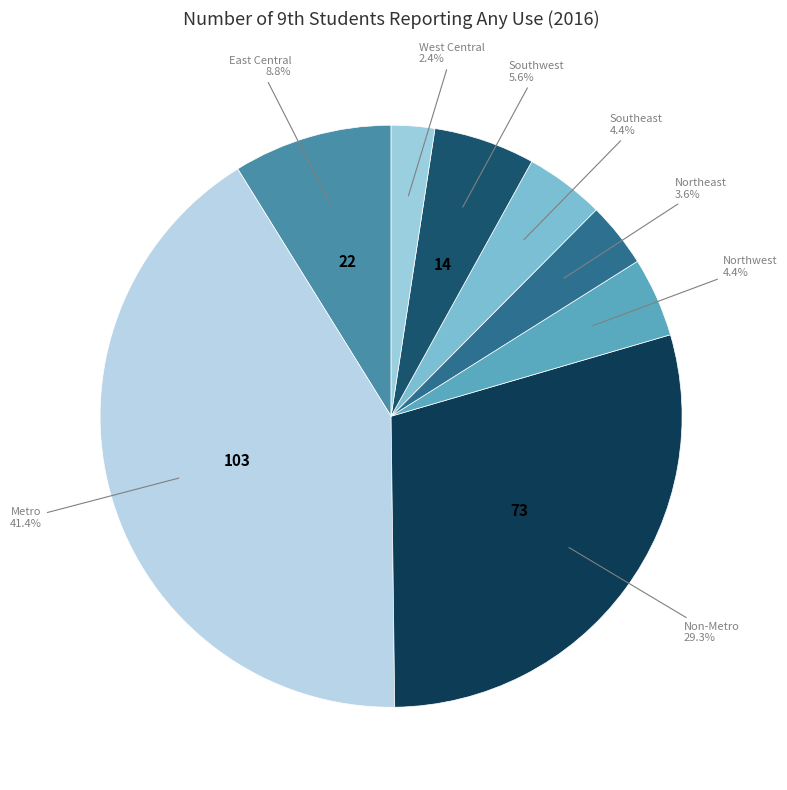

Count the number of slices in the pie.

8